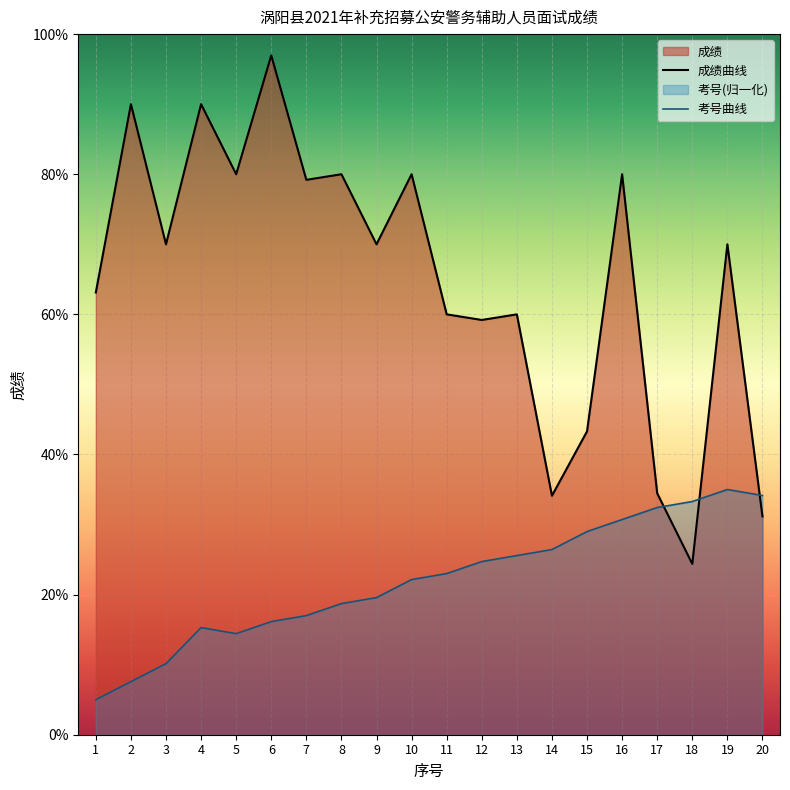

Is it true that 考号 equals 38.4 at 13?

False